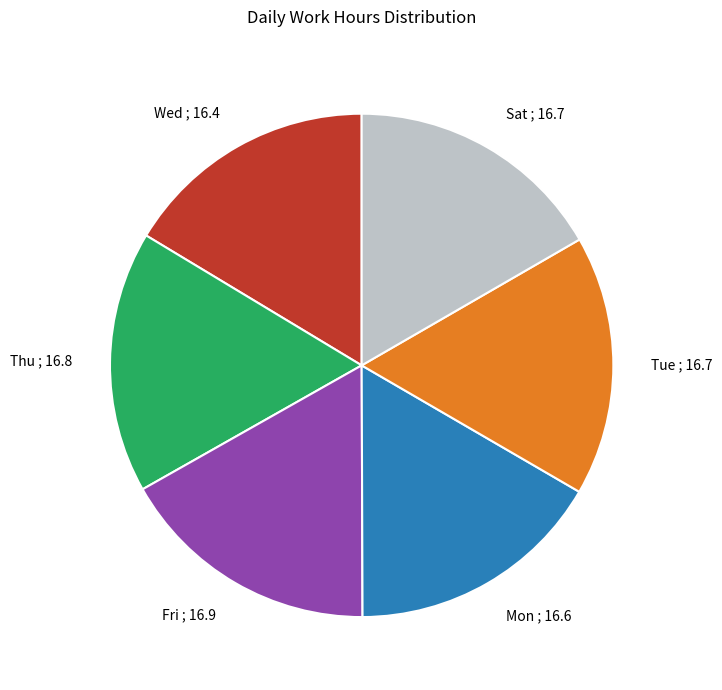

Does any single category account for the majority?

No